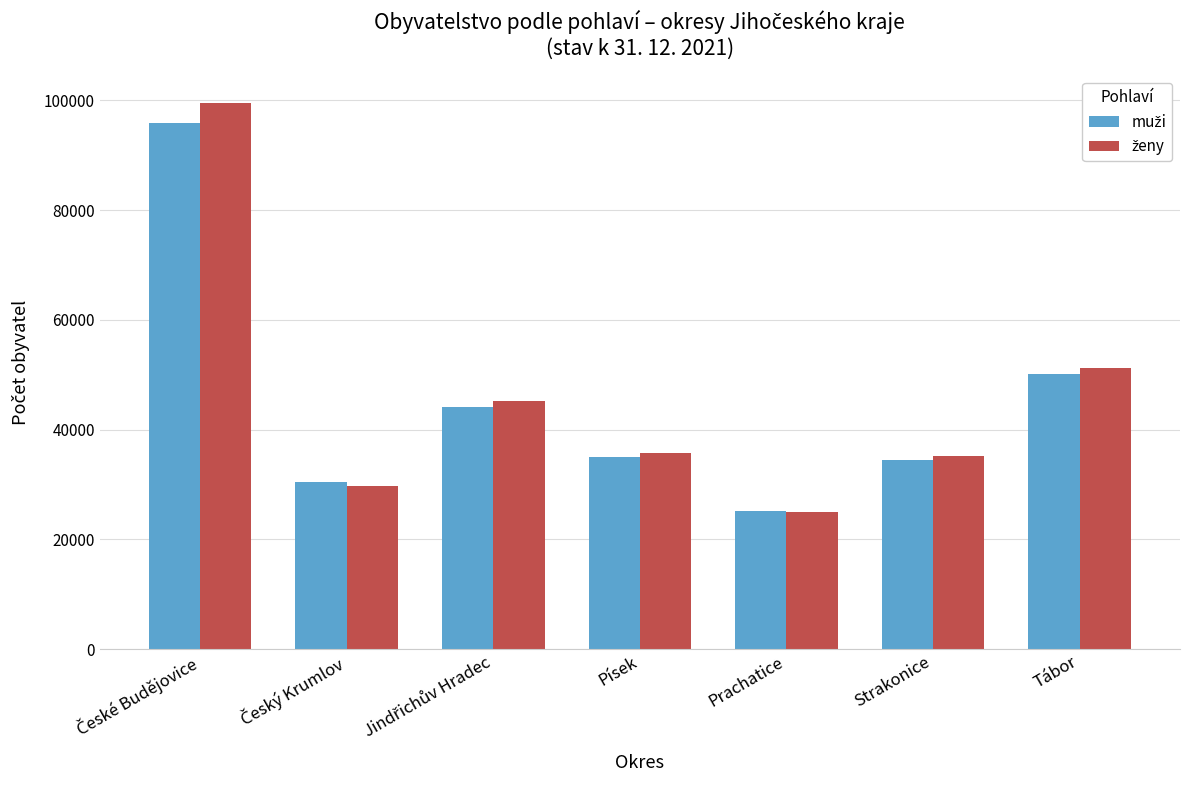

Which label corresponds to the smallest value in the chart?

Prachatice